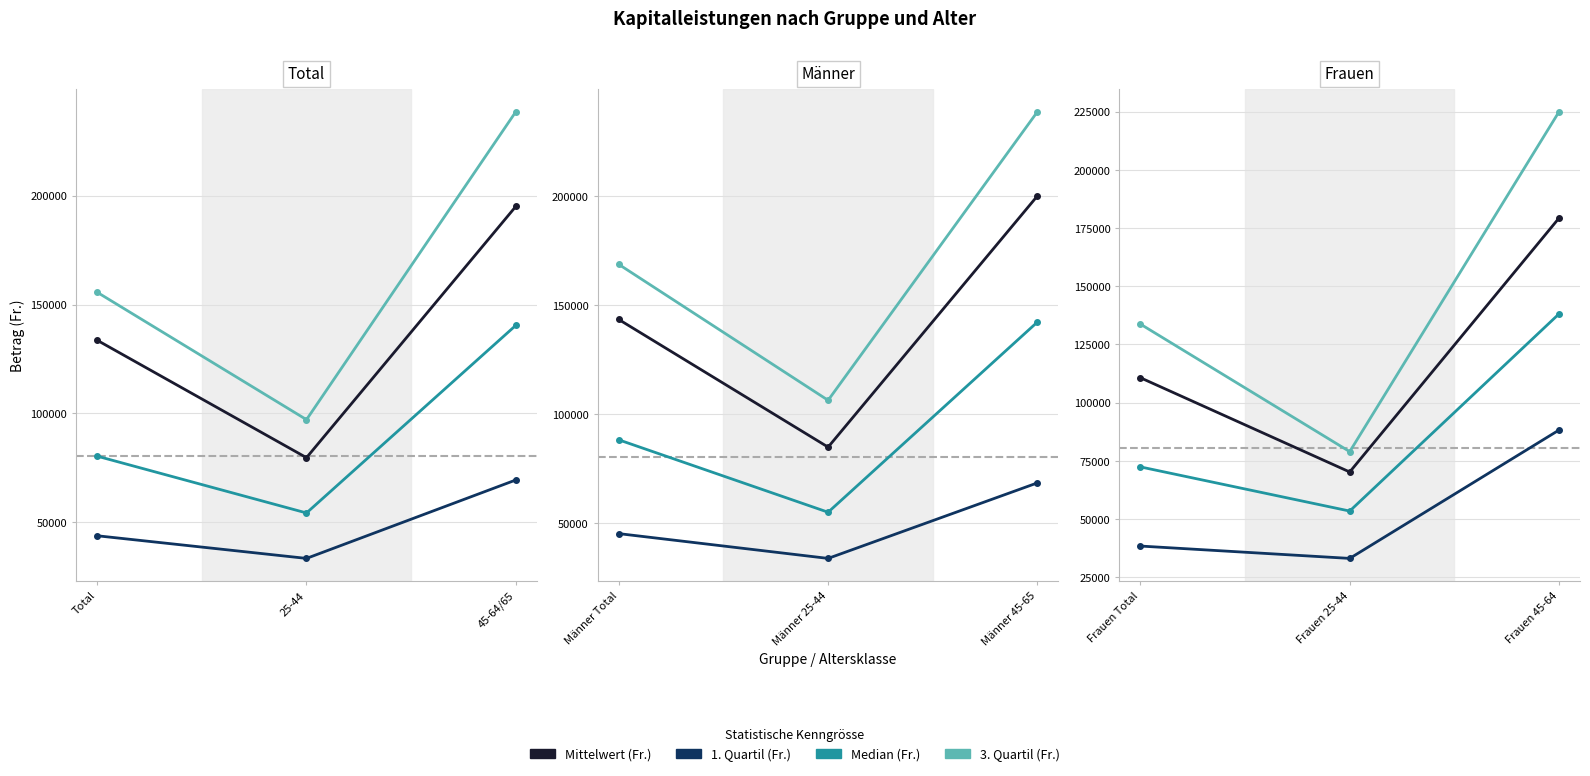

Which series changed the most between Frauen 25-44 and Frauen 45-64?

3. Quartil (Fr.)